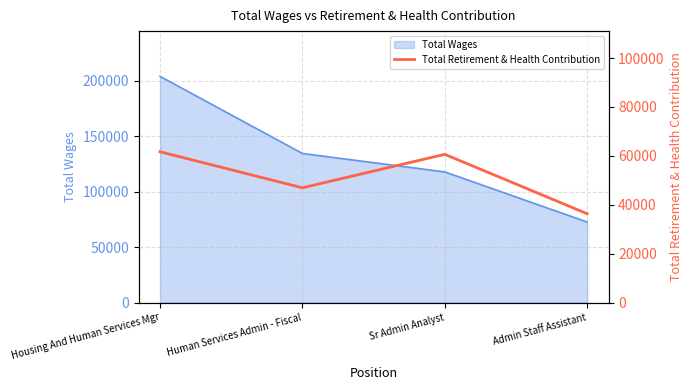

Is it true that the value at Sr Admin Analyst is 94112?

False